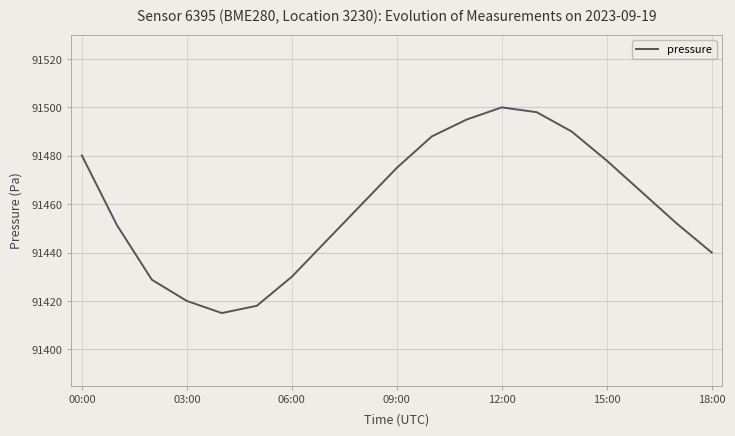

What is the greatest value displayed?

91500.0